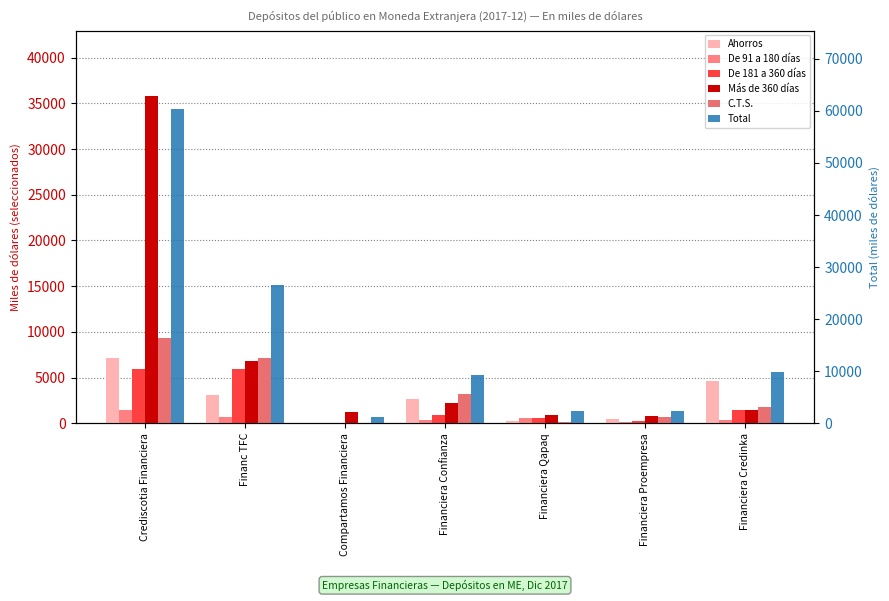

How many categories are shown in the chart?

7